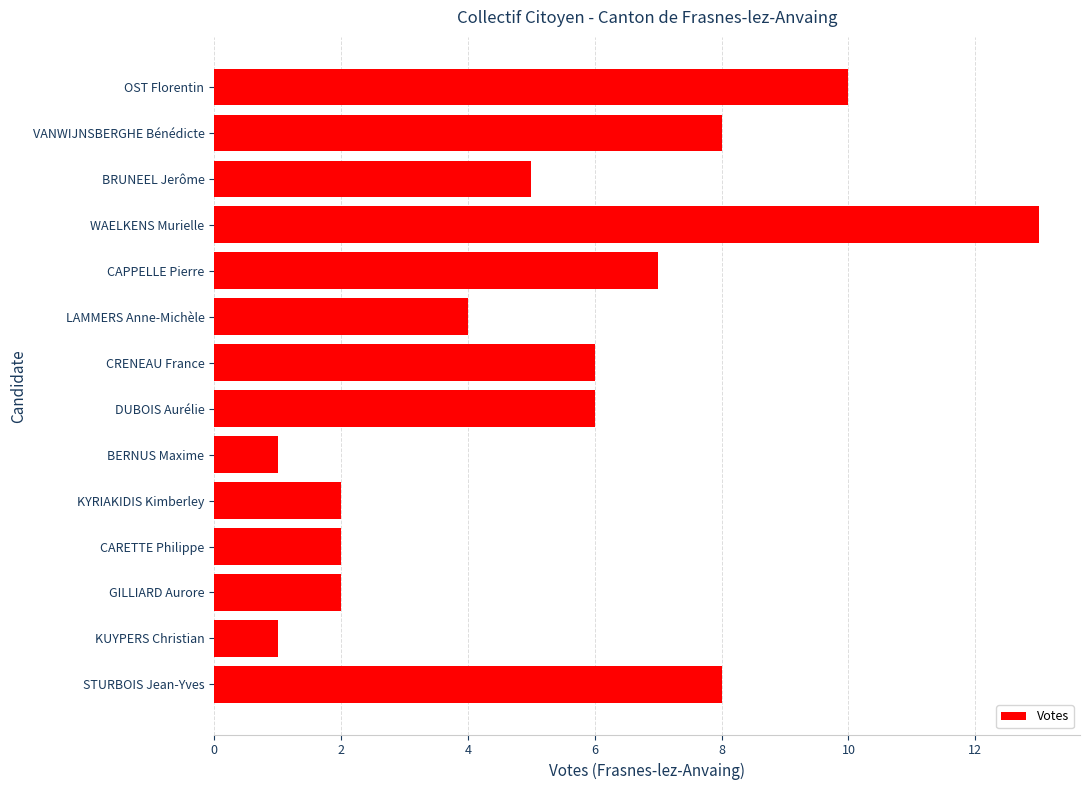

How many series are shown in this chart?

1